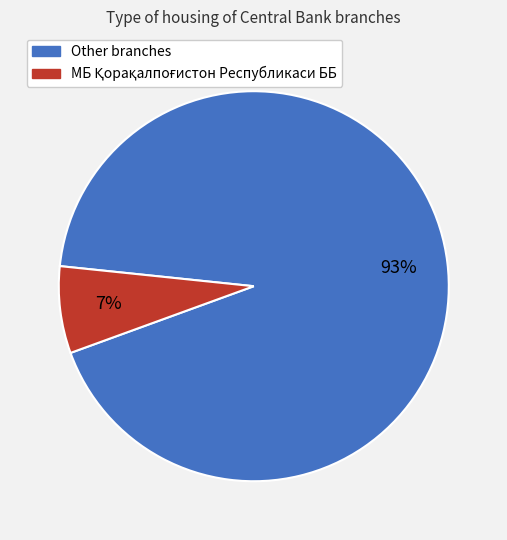

To the nearest percent, what percentage of the pie is Other branches?

93%